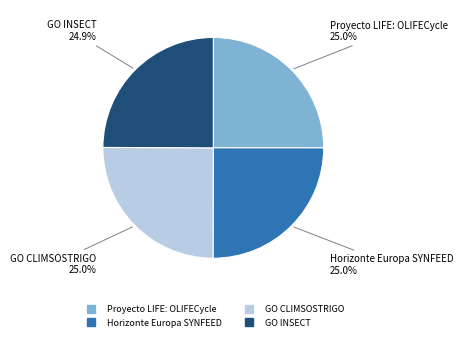

Approximately how many times larger is the value at GO CLIMSOSTRIGO compared to Proyecto LIFE: OLIFECycle?

1.0